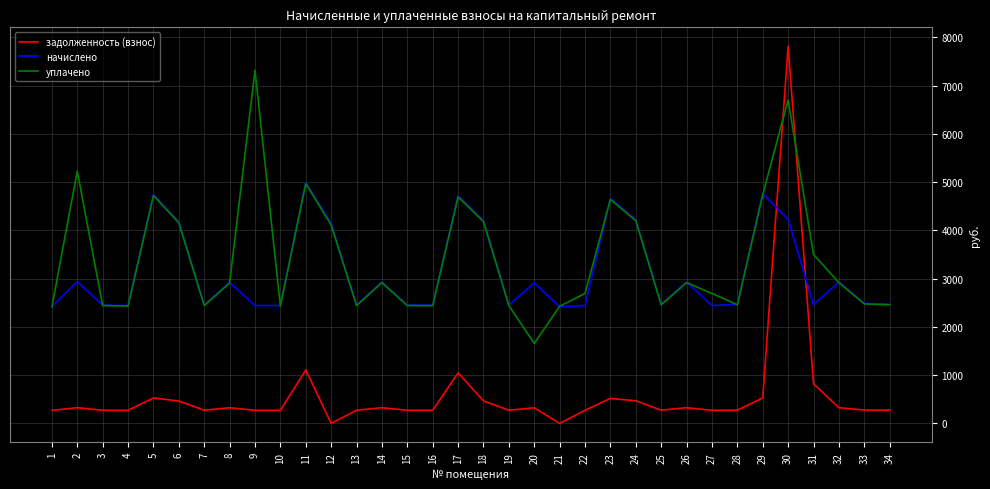

At which label does уплачено reach its minimum?

20